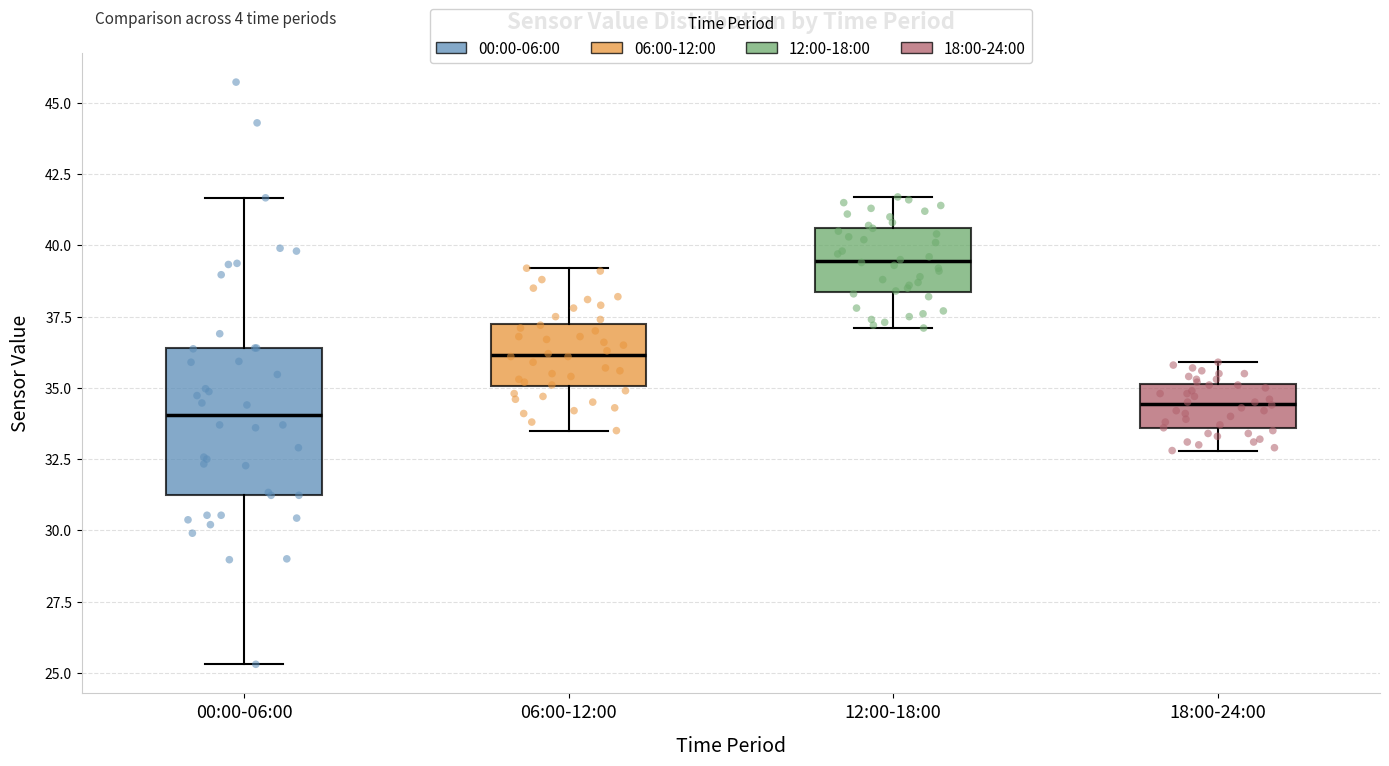

Reading left to right, read every box against the y-axis: the position of its median line, the range the box covers, and the ends of its whiskers. The values are not printed on the chart, so give them approximately, as read against the axis.

00:00-06:00: median 34.0, box 31.0 to 36.5, whiskers 25.5 to 41.5
06:00-12:00: median 36.0, box 35.0 to 37.5, whiskers 33.5 to 39.0
12:00-18:00: median 39.5, box 38.5 to 40.5, whiskers 37.0 to 41.5
18:00-24:00: median 34.5, box 33.5 to 35.0, whiskers 33.0 to 36.0